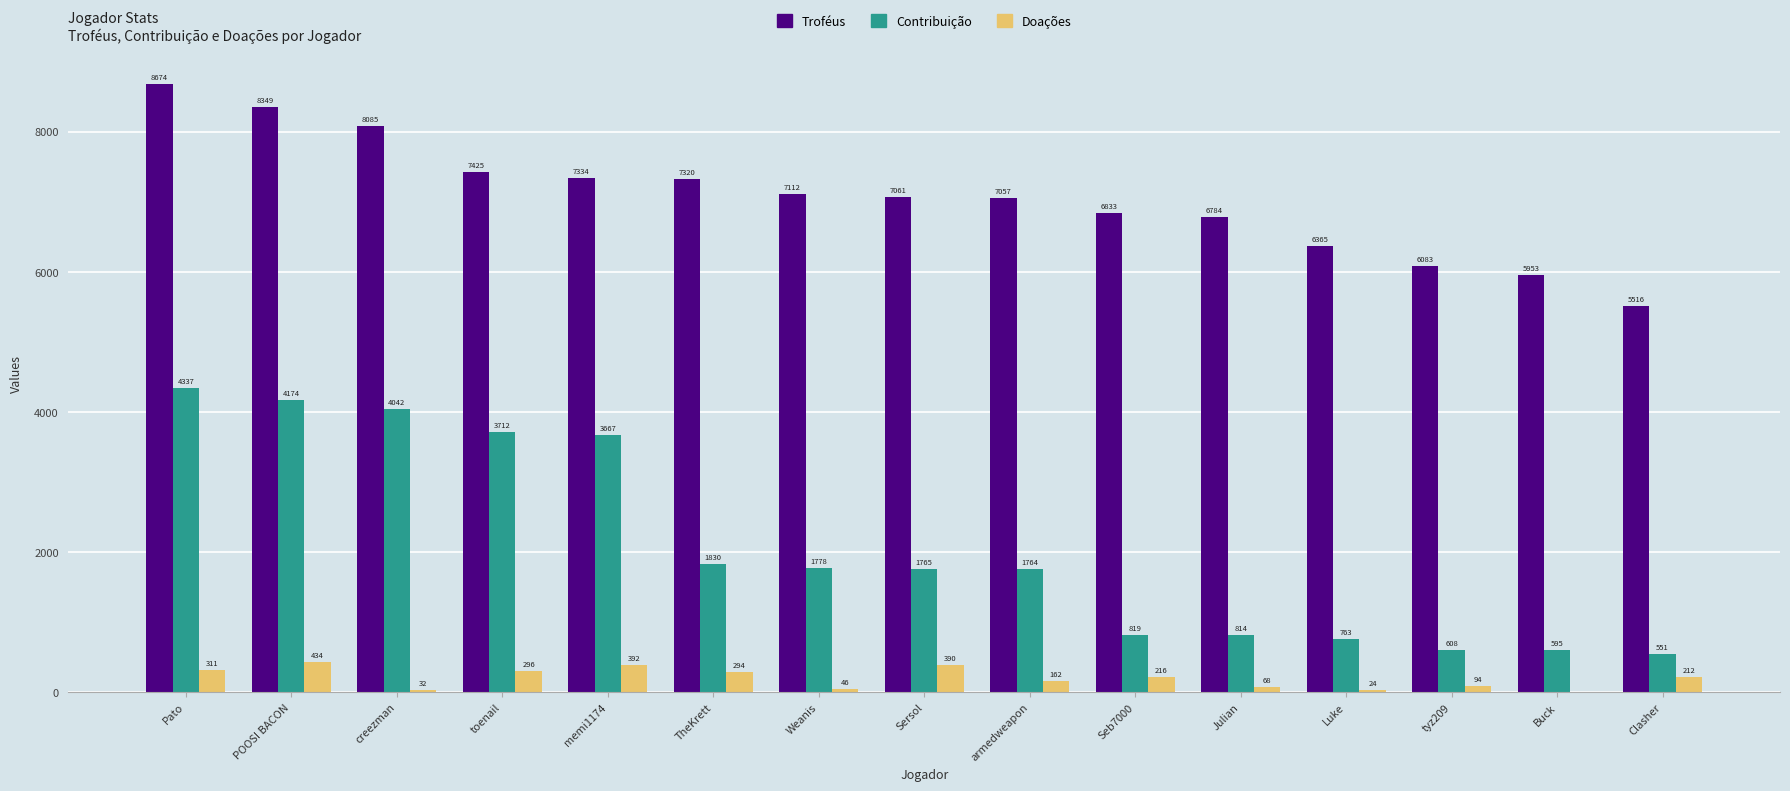

Between POOSI BACON and armedweapon, which series saw the biggest shift?

Contribuição